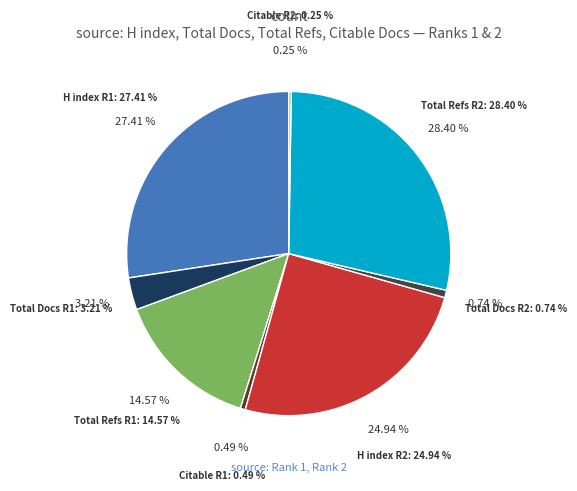

Approximately how many times larger is the value at 2 compared to 1?

1.0